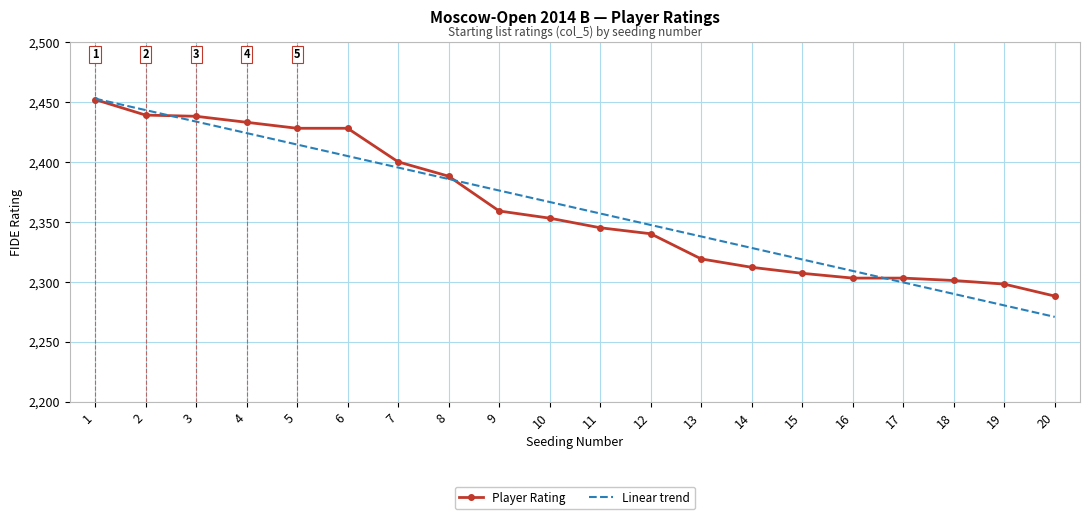

What is the sum of all Player Rating values?

47234.0